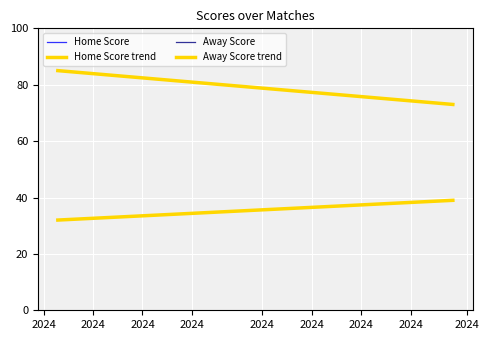

What is the difference between the Away Score trend values at 2024 and 2024?

7.0